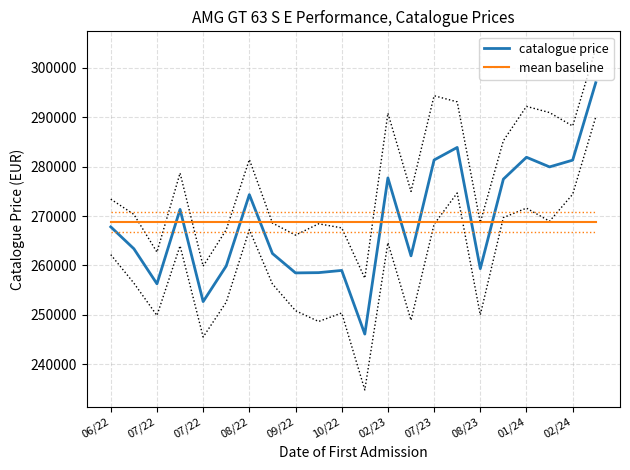

True or false: catalogue price and mean baseline cross at least once.

True